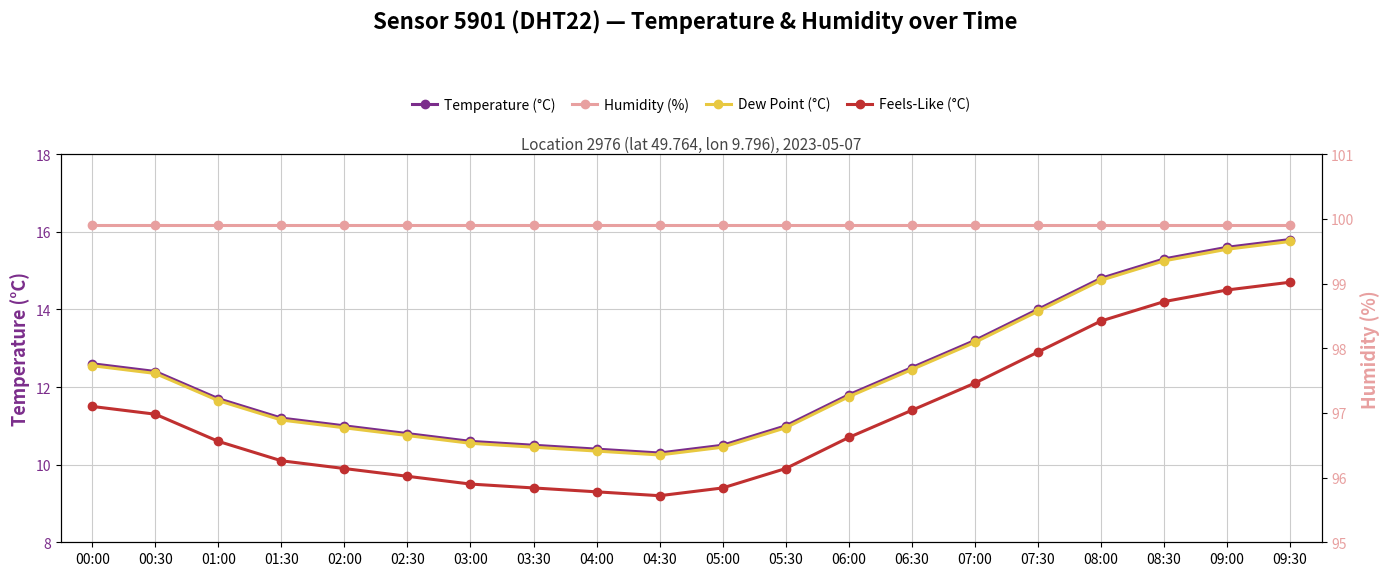

True or false: Feels-Like (°C) has more than 1 interior local peaks.

False